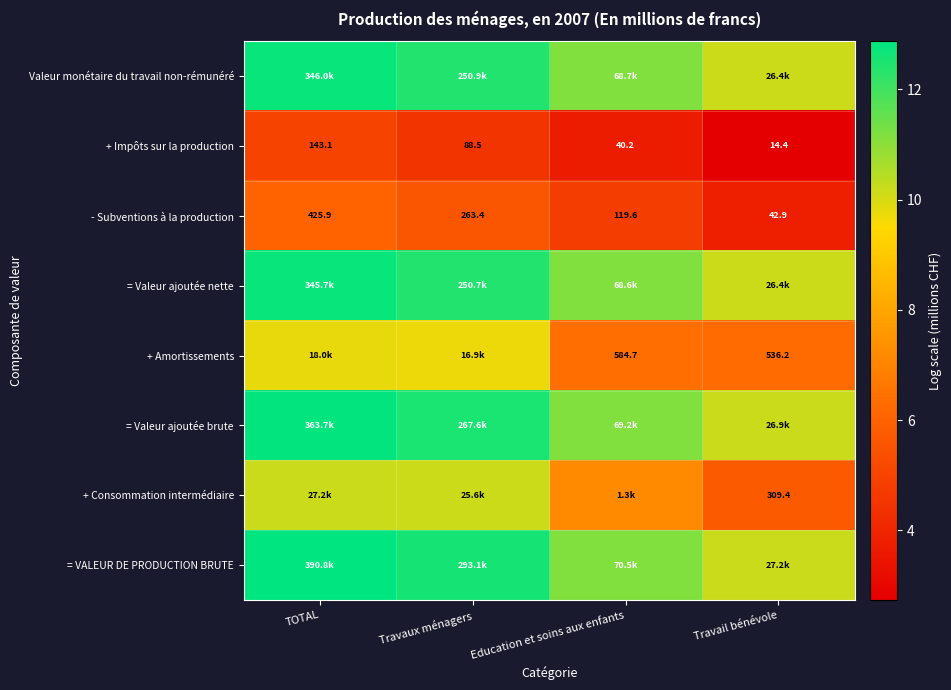

At which label does + Impôts sur la production reach its peak?

TOTAL